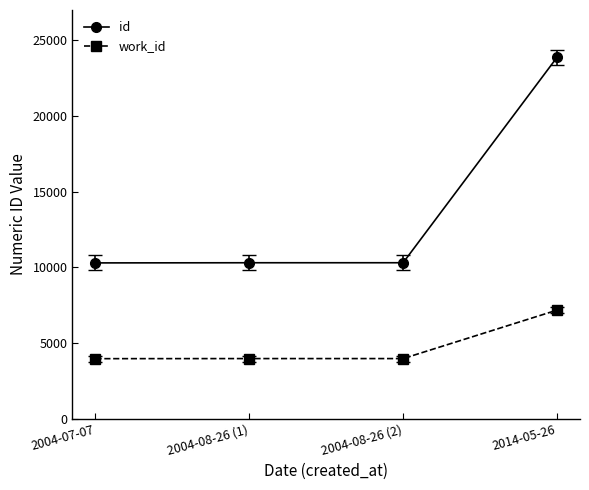

Which category has the highest value across all series?

2014-05-26